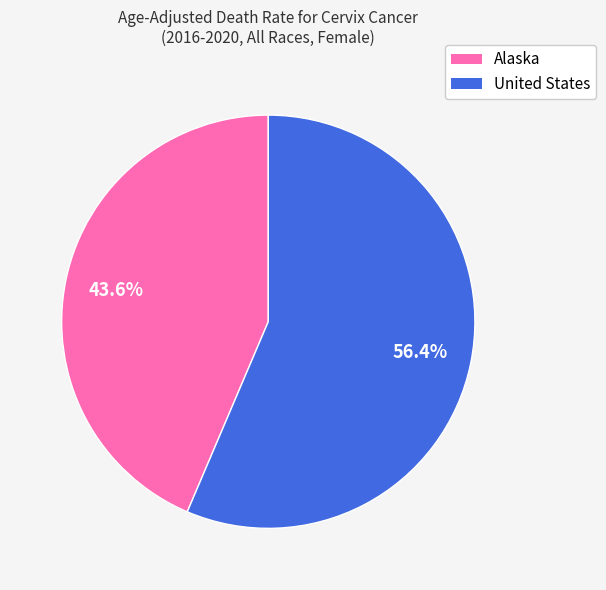

What percentage is the Alaska slice, to the nearest percent?

44%